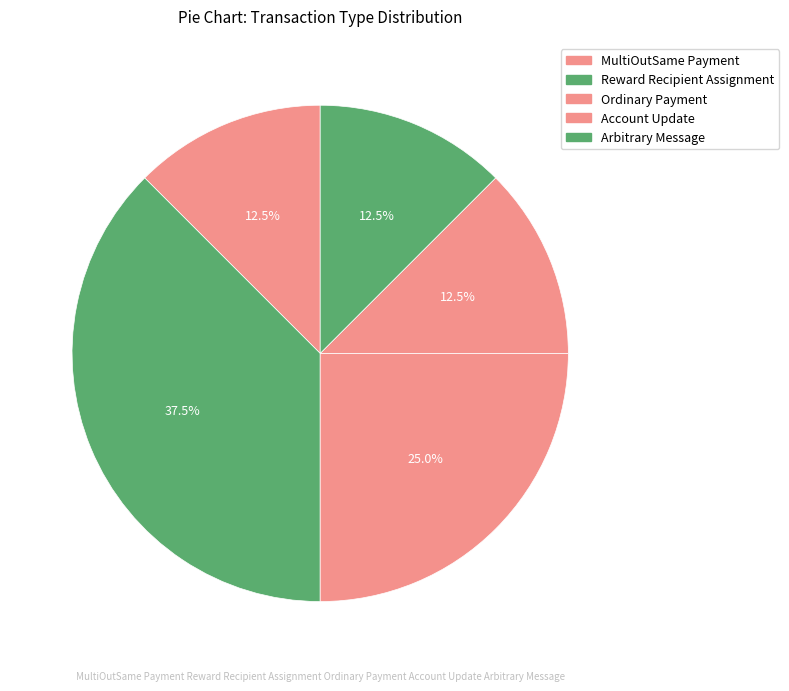

How many segments does this pie chart have?

5